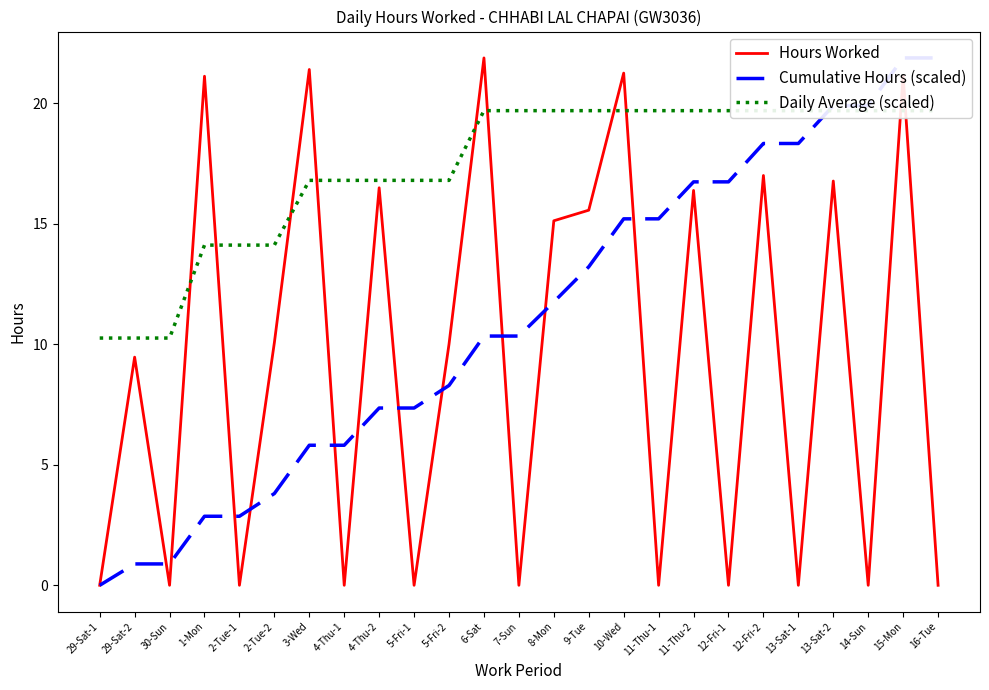

Reading left to right, transcribe all the data shown in this chart.

Hours Worked: 0.0	9.5	0.0	21.1	0.0	10.1	21.4	0.0	16.5	0.0	10.0	21.9	0.0	15.1	15.6	21.3	0.0	16.4	0.0	17.0	0.0	16.8	0.0	21.1	0.0
Cumulative Hours (scaled): 0.0	0.9	0.9	2.9	2.9	3.8	5.8	5.8	7.4	7.4	8.3	10.3	10.3	11.8	13.2	15.2	15.2	16.7	16.7	18.3	18.3	19.9	19.9	21.9	21.9
Daily Average (scaled): 10.3	10.3	10.3	14.1	14.1	14.1	16.8	16.8	16.8	16.8	16.8	19.7	19.7	19.7	19.7	19.7	19.7	19.7	19.7	19.7	19.7	19.7	19.7	19.7	19.7